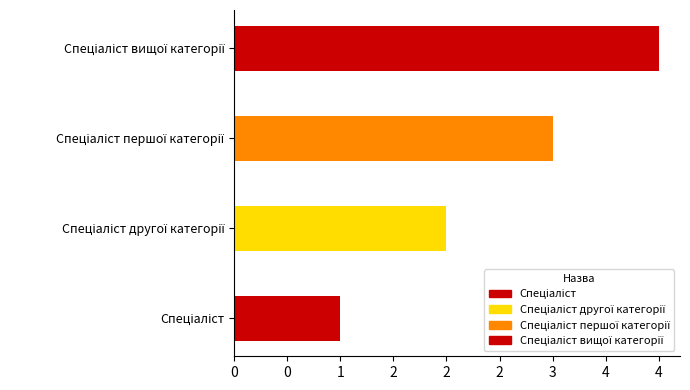

What position from the left is Спеціаліст?

1